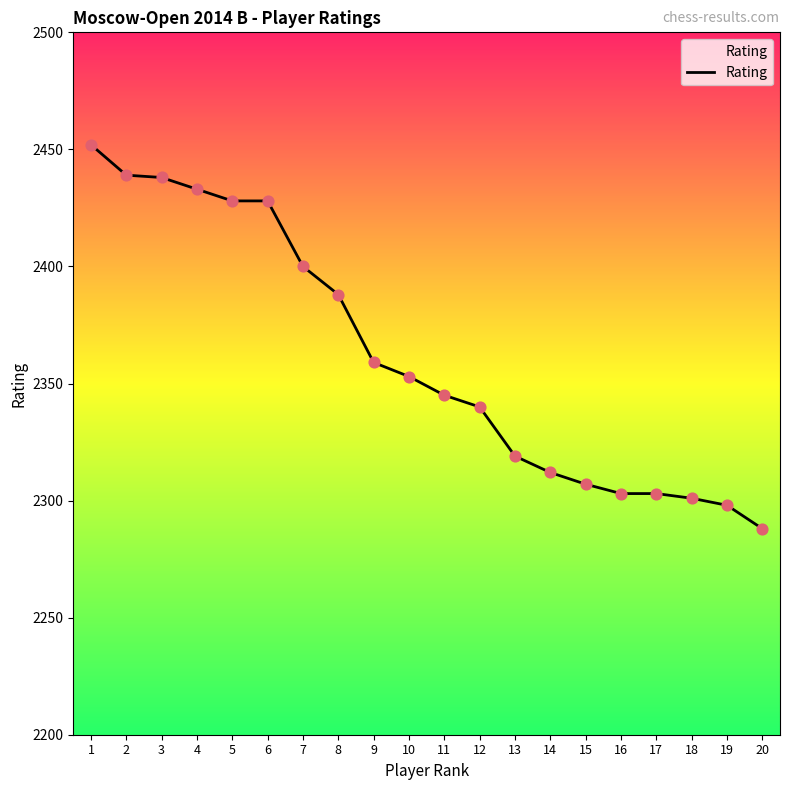

What is the change in value from 6 to 14?

-116